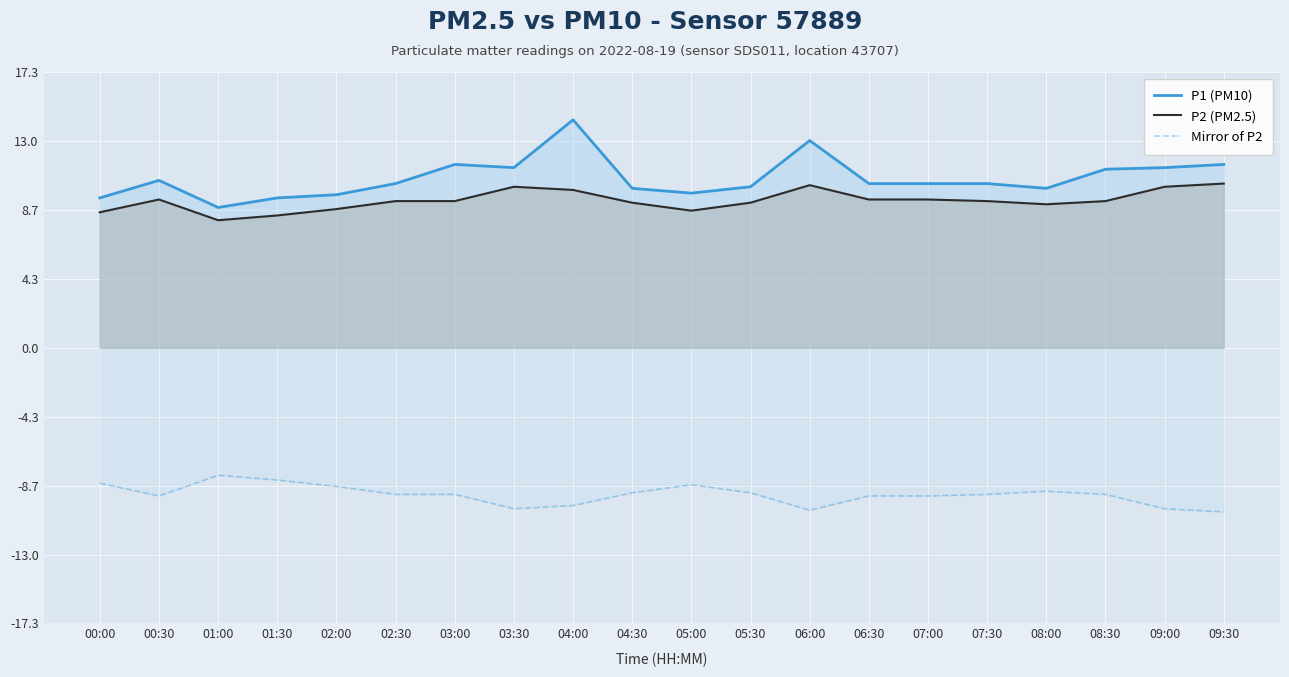

At which category is the sum across all series the highest?

04:00